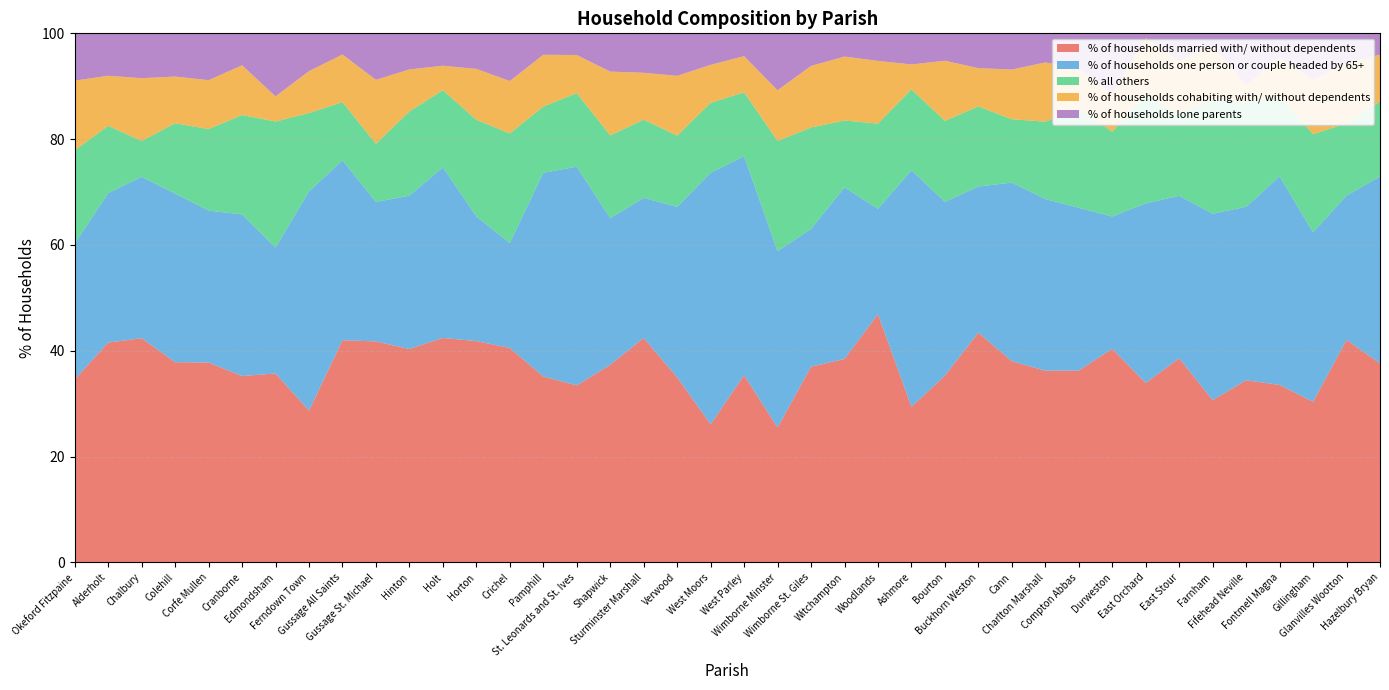

Reading right to left, extract all data points from this chart.

% of households married with/ without dependents: 37.6	42.0	30.4	33.5	34.4	30.7	38.6	33.9	40.4	36.3	36.2	38.0	43.4	35.3	29.4	46.9	38.5	37.0	25.5	35.4	26.1	35.0	42.4	37.4	33.5	35.1	40.5	41.8	42.4	40.3	41.8	42.0	28.7	35.7	35.2	37.8	37.9	42.4	41.6	34.6
% of households one person or couple headed by 65+: 35.3	27.3	32.0	39.4	32.8	35.2	30.7	33.9	25.0	30.8	32.5	33.8	27.6	32.8	44.7	19.9	32.4	26.0	33.3	41.4	47.5	32.2	26.5	27.7	41.3	38.5	19.8	23.6	32.2	29.0	26.4	34.0	41.4	23.8	30.5	28.7	31.9	30.5	28.2	25.7
% all others: 14.2	13.6	18.6	15.0	19.7	21.6	15.4	20.5	16.0	18.7	14.6	12.0	15.1	15.3	15.3	16.1	12.6	19.2	20.8	12.1	13.2	13.5	14.8	15.7	13.9	12.5	20.7	18.3	14.6	15.9	11.0	11.0	14.8	23.8	18.8	15.4	13.3	6.8	12.7	17.6
% of households cohabiting with/ without dependents: 8.9	11.4	10.3	7.5	3.3	10.2	10.1	10.7	7.0	7.7	11.2	9.4	7.2	11.4	4.7	11.8	12.1	11.6	9.6	6.8	7.2	11.3	8.9	12.1	7.2	9.8	9.9	9.6	4.6	8.0	12.1	9.0	7.9	4.8	9.4	9.2	8.8	11.9	9.5	13.2
% of households lone parents: 4.0	5.7	8.8	4.6	9.8	2.3	5.2	0.9	11.5	6.6	5.5	6.8	6.6	5.2	5.9	5.2	4.4	6.2	10.8	4.3	6.0	8.0	7.5	7.2	4.1	4.0	9.0	6.7	6.1	6.8	8.8	4.0	7.1	11.9	6.0	8.8	8.2	8.5	8.0	8.9